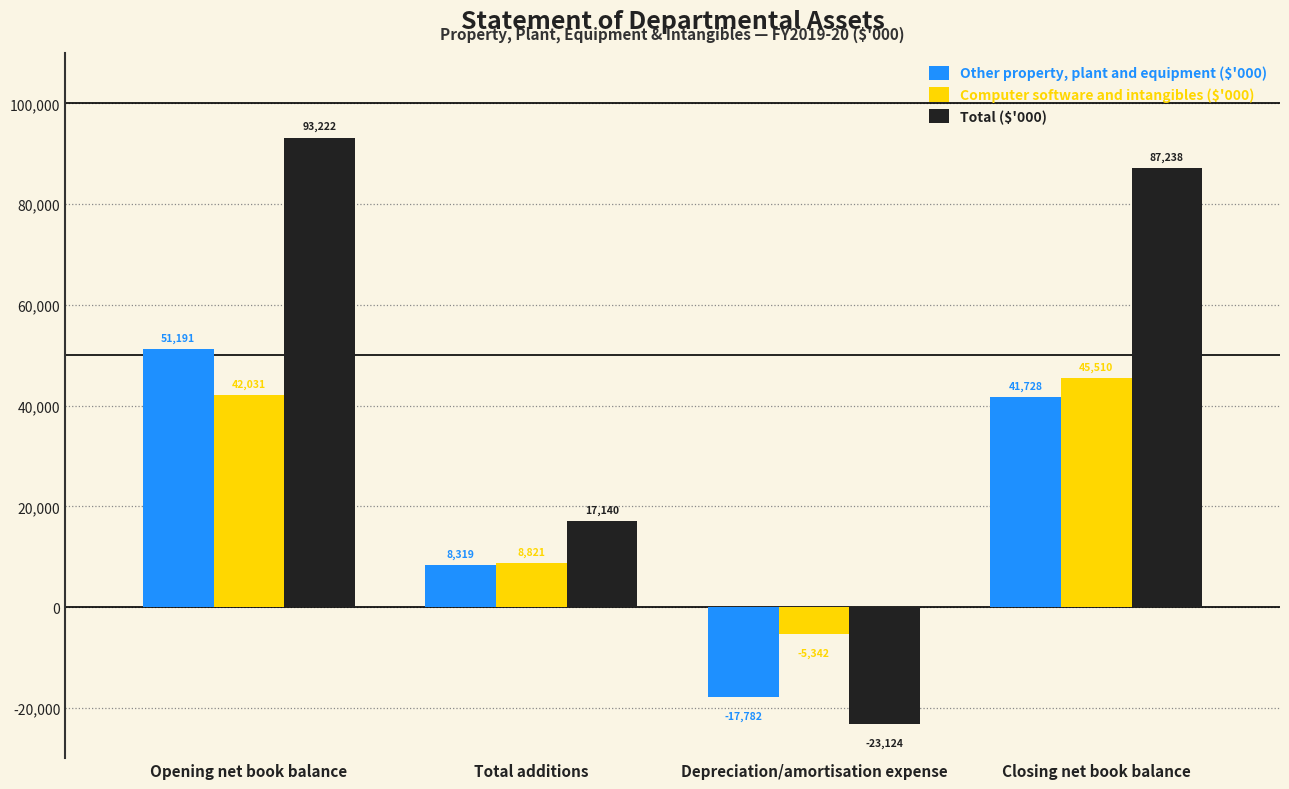

How many distinct data groups are displayed?

3